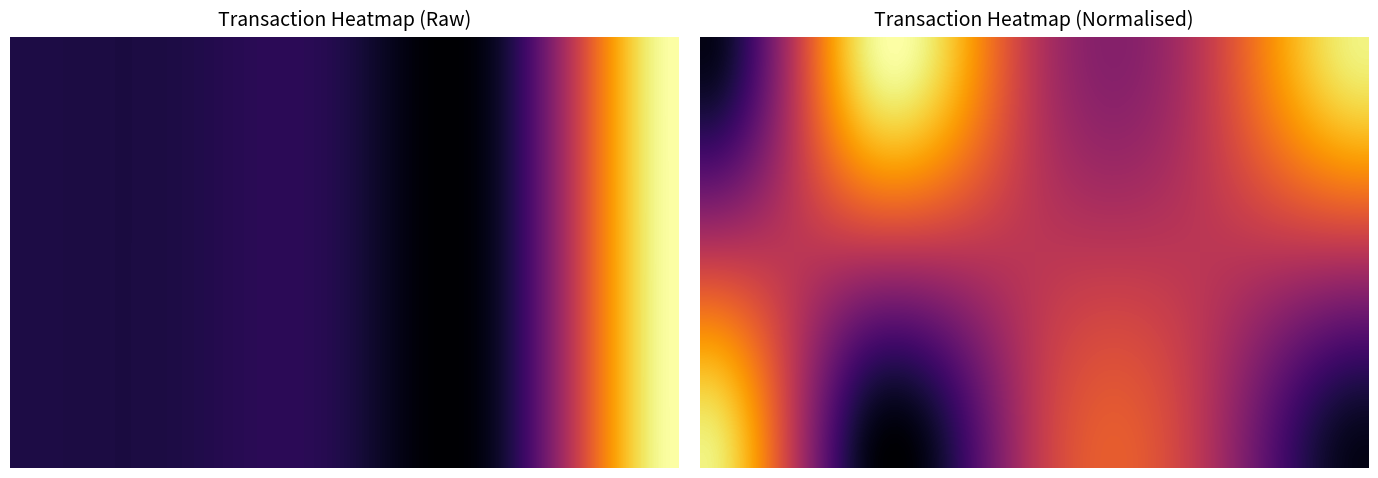

Is the value of 4bd37bfe13dc15b49ec804fb5b3cdf82bc93b6e at time_stamp greater than the value of 8fbec9c3b1eacde02021dbab1498e45a65d0b39 at time_stamp?

No